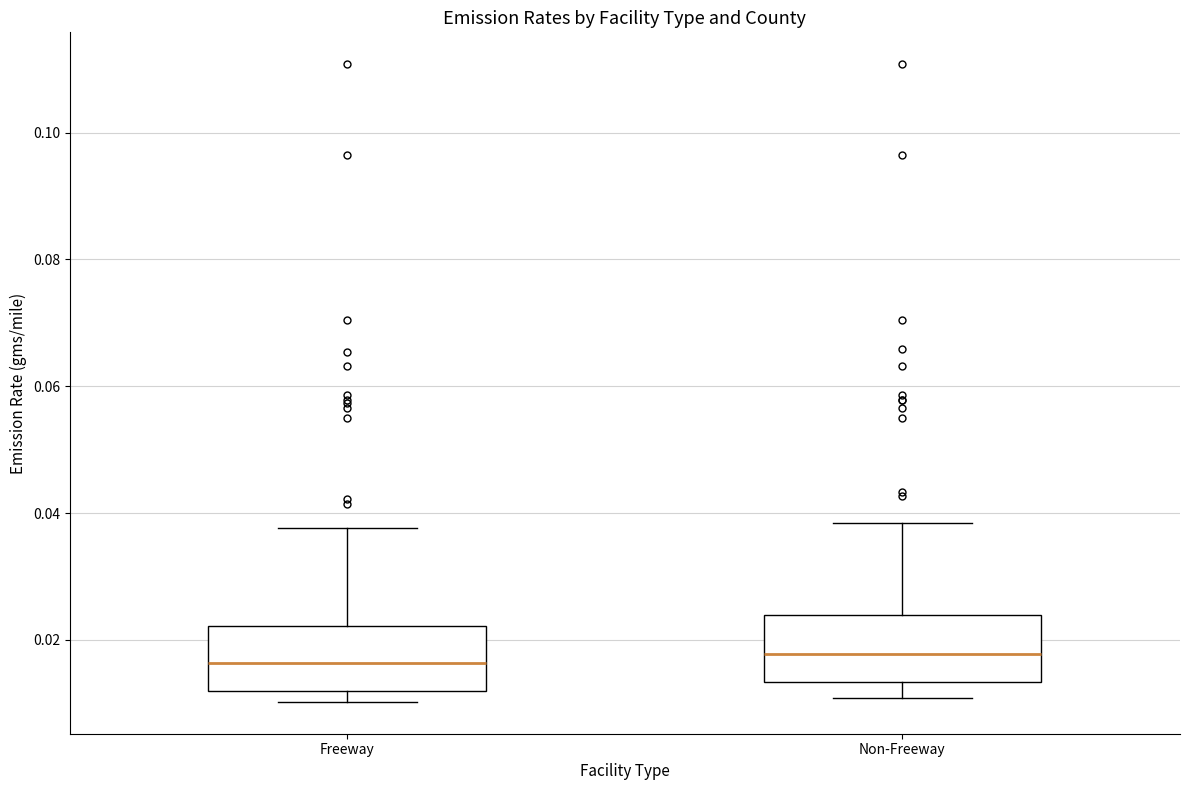

Where does the median line of the box for Non-Freeway sit on the y-axis? The values are not printed on the chart, so give them approximately, as read against the axis.

0.018